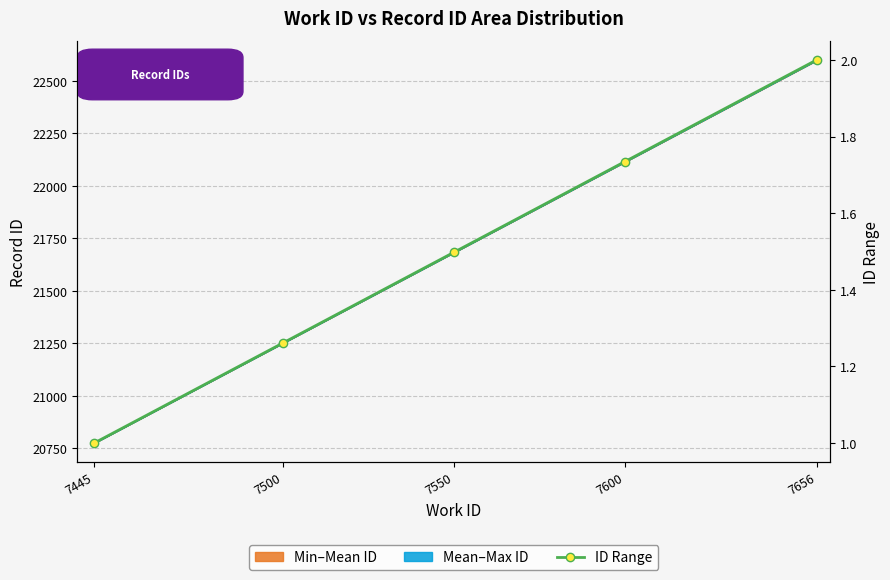

Rank the categories by value from highest to lowest.

7656, 7600, 7550, 7500, 7445